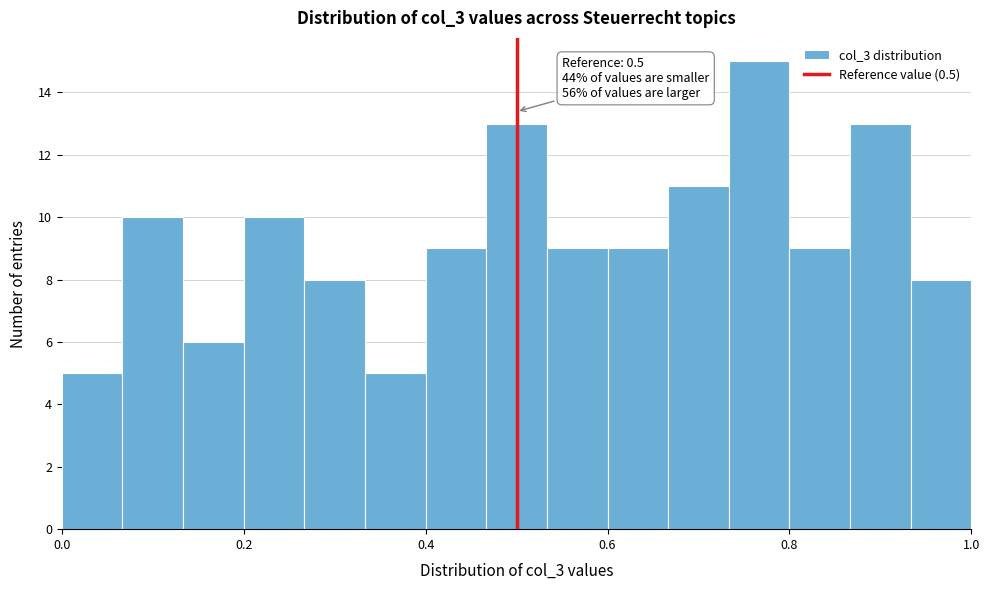

Read against the x-axis, roughly where is the centre of the tallest bar?

0.76